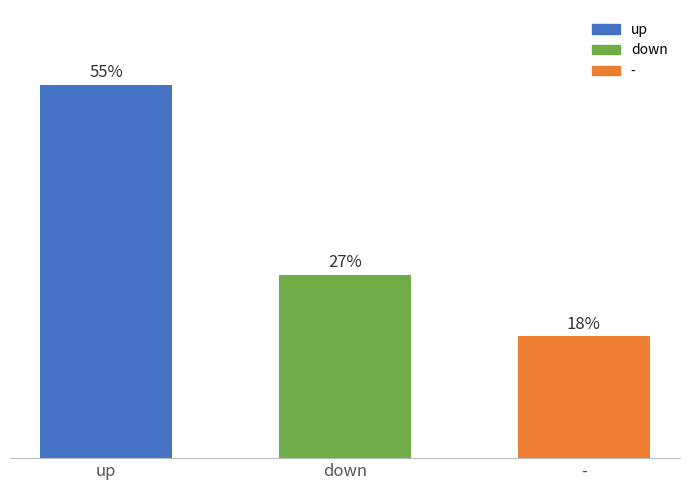

Where does the data first go above 27?

up